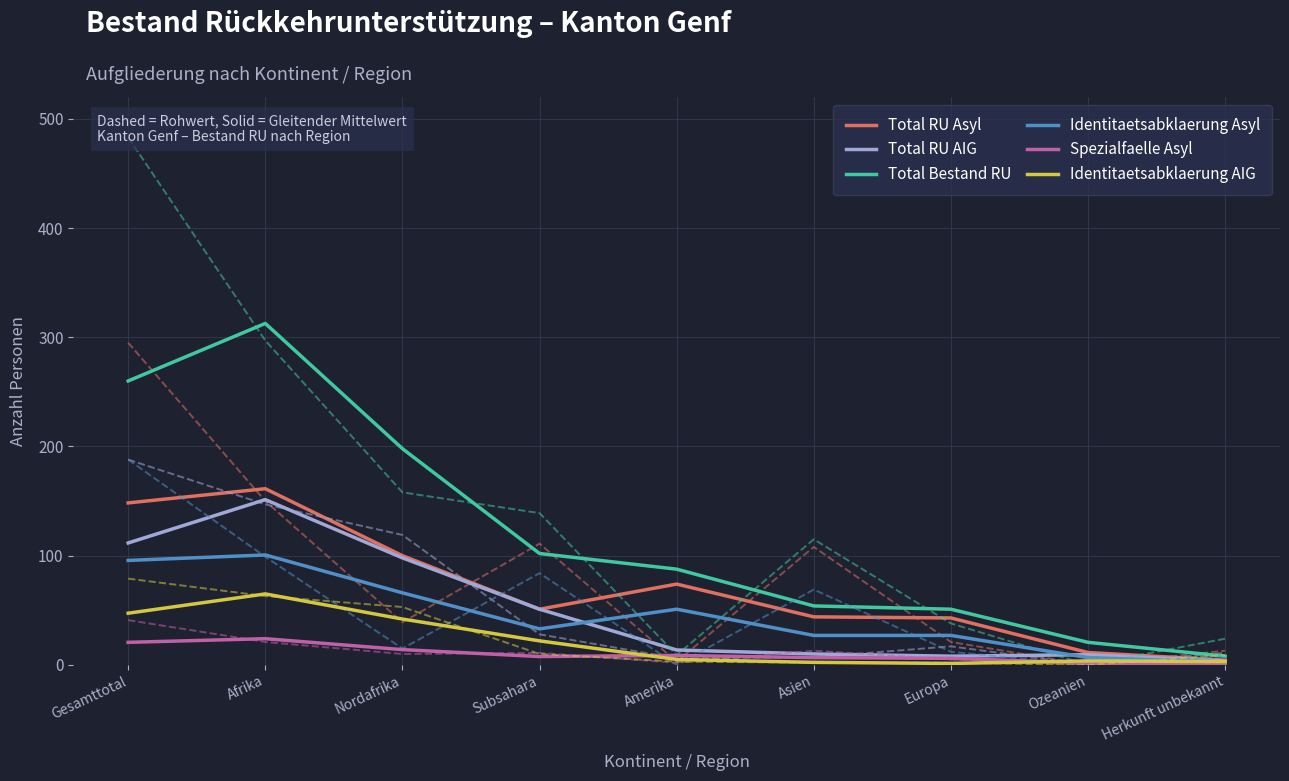

True or false: Total RU Asyl and Total RU AIG intersect in this chart.

False